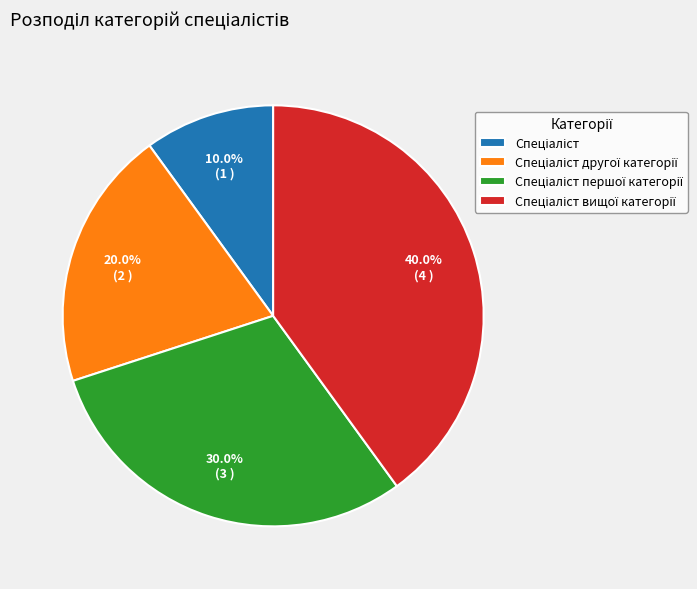

Does any single category account for the majority?

No